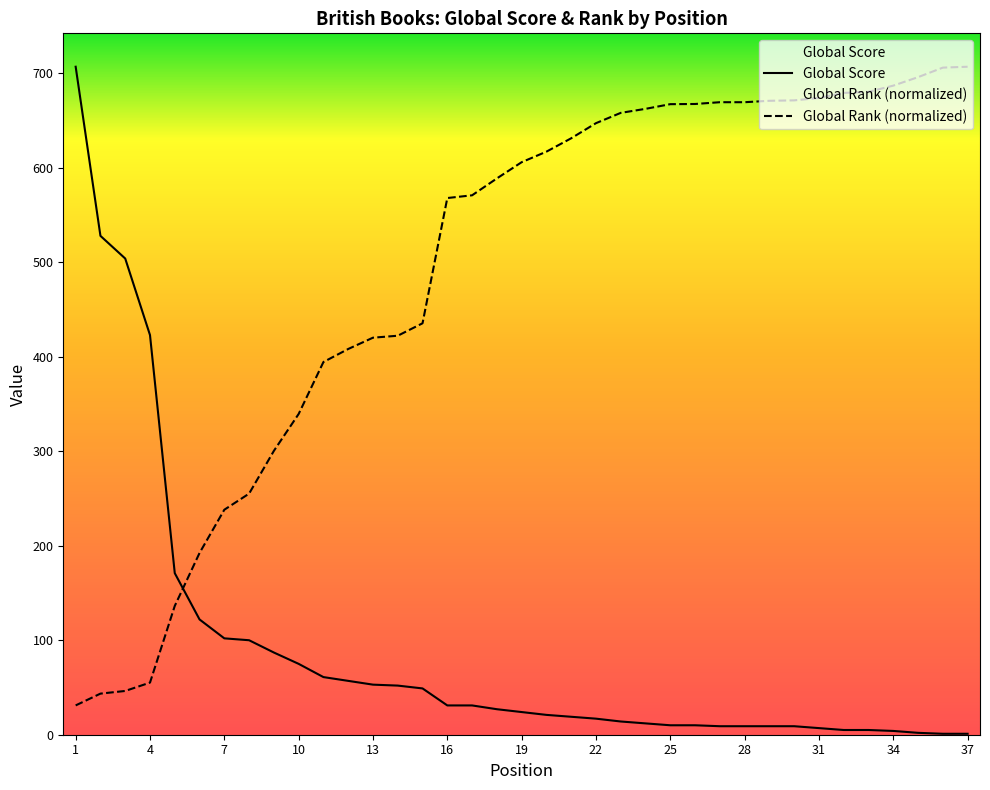

How many categories are shown in the chart?

37